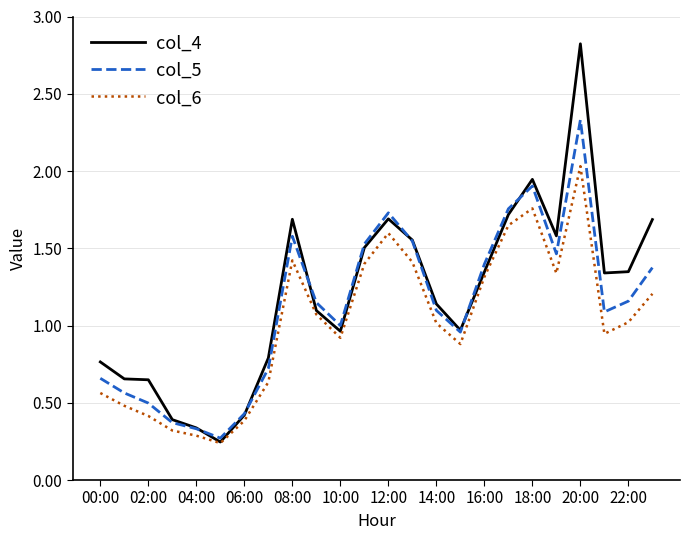

Which series has the largest range (max minus min)?

col_4